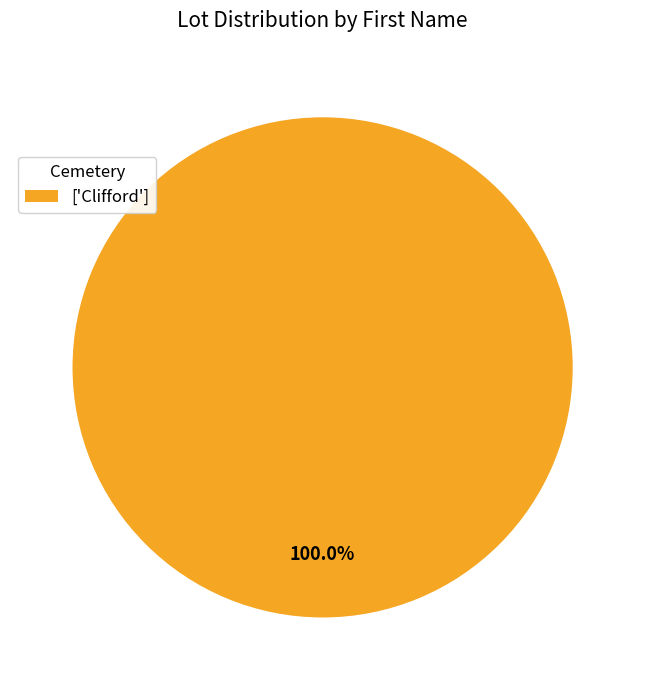

Which category accounts for the majority?

['Clifford']